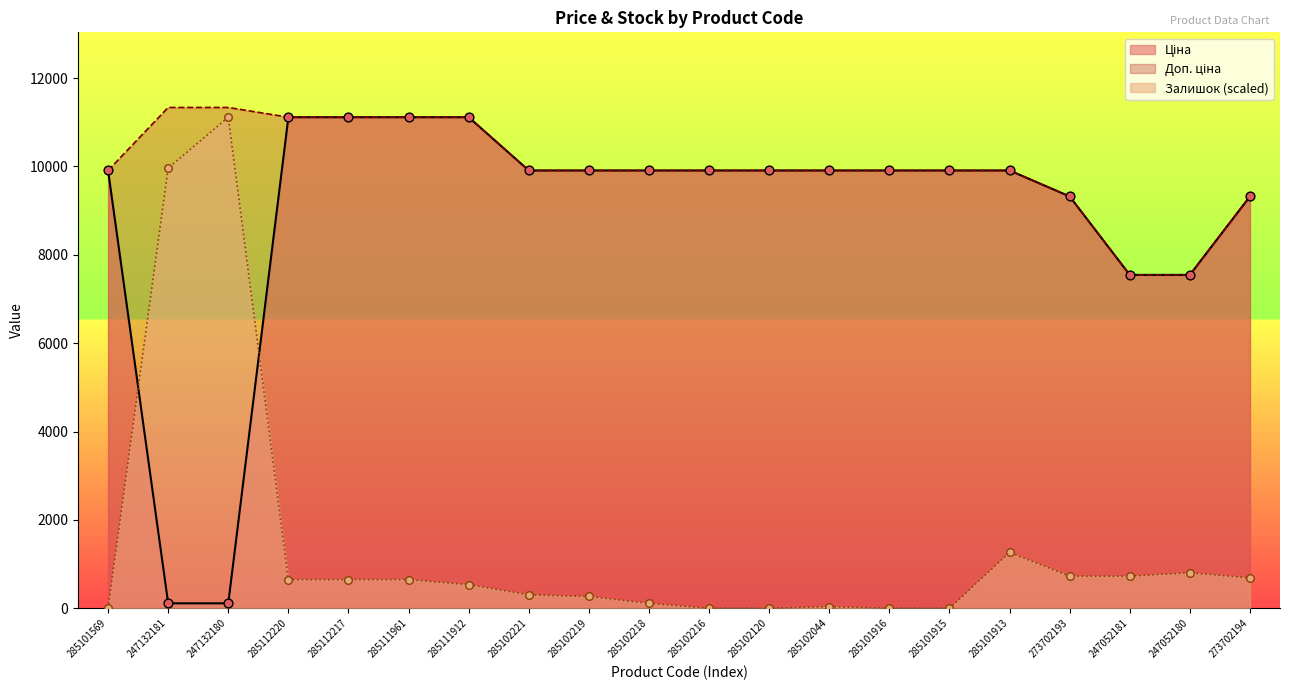

Which series contains the highest Y value?

Доп. ціна